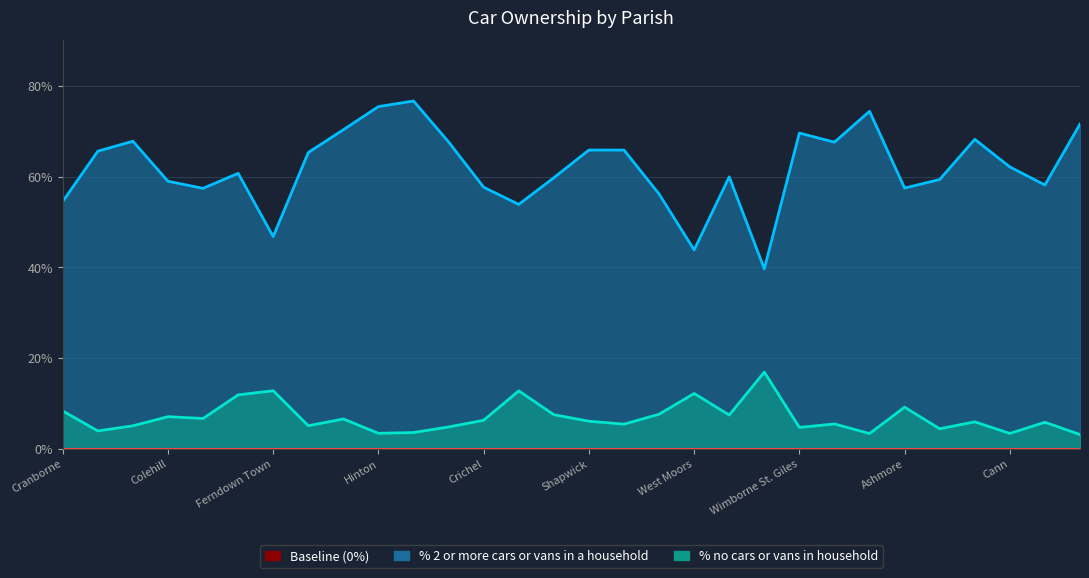

Which series has the largest total across all categories?

% 2 or more cars or vans in a household